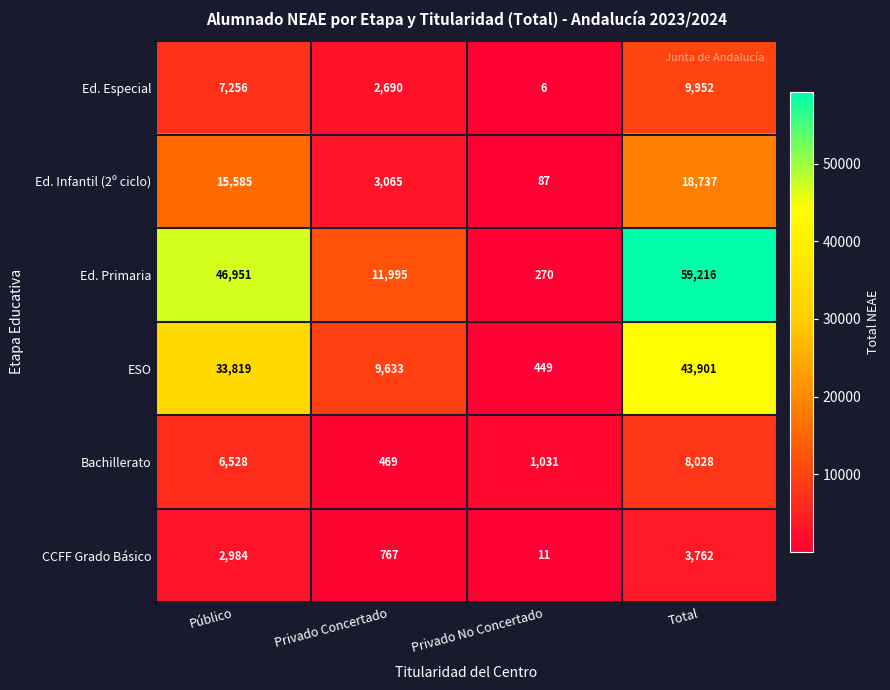

What is the minimum value shown in the chart?

6